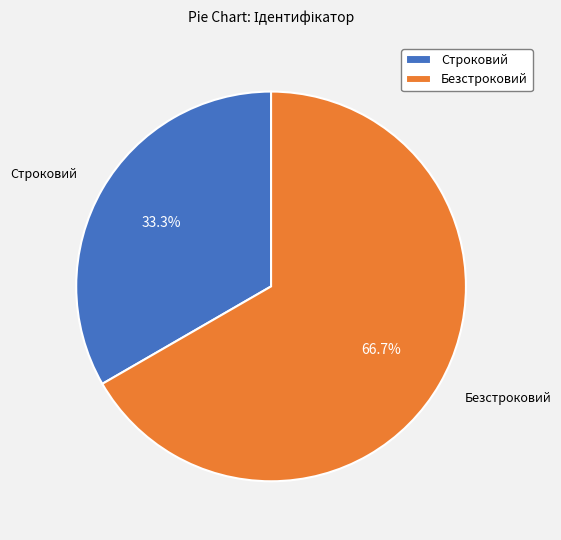

What is the ratio of the value at Безстроковий to the value at Строковий?

2.0